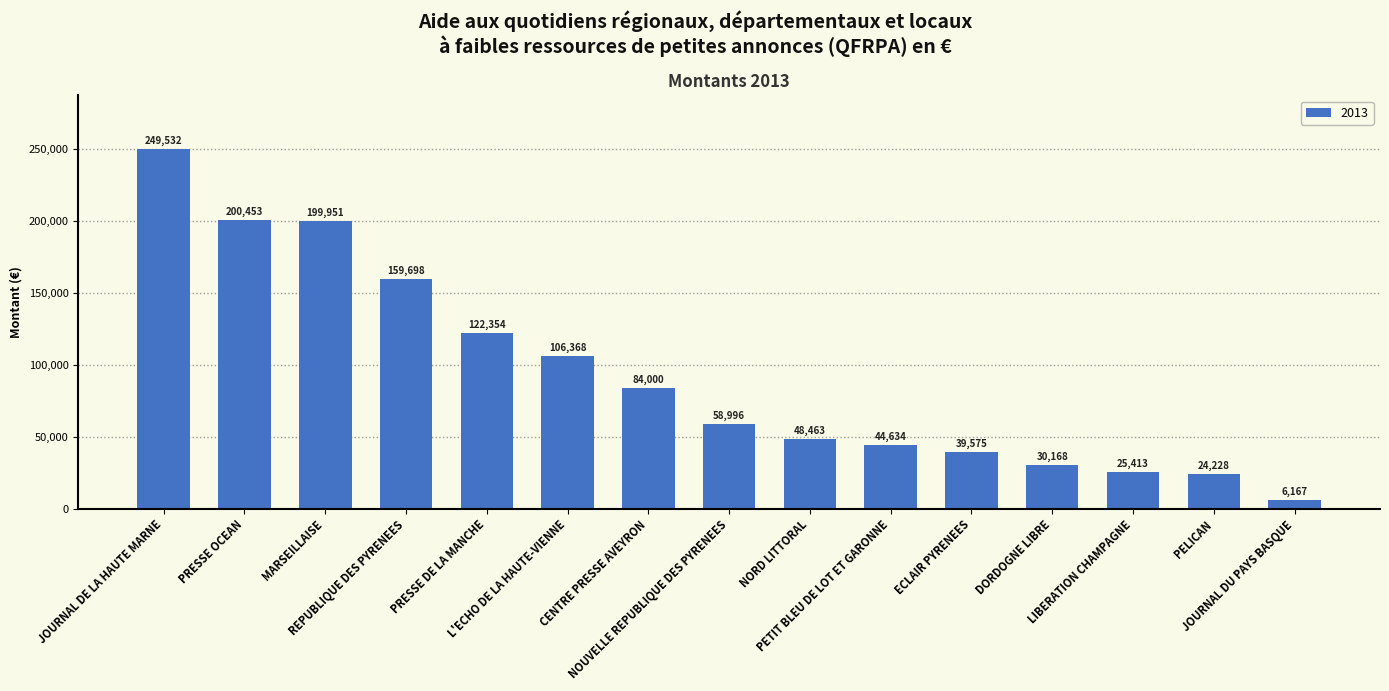

What position from the right is PRESSE DE LA MANCHE?

11